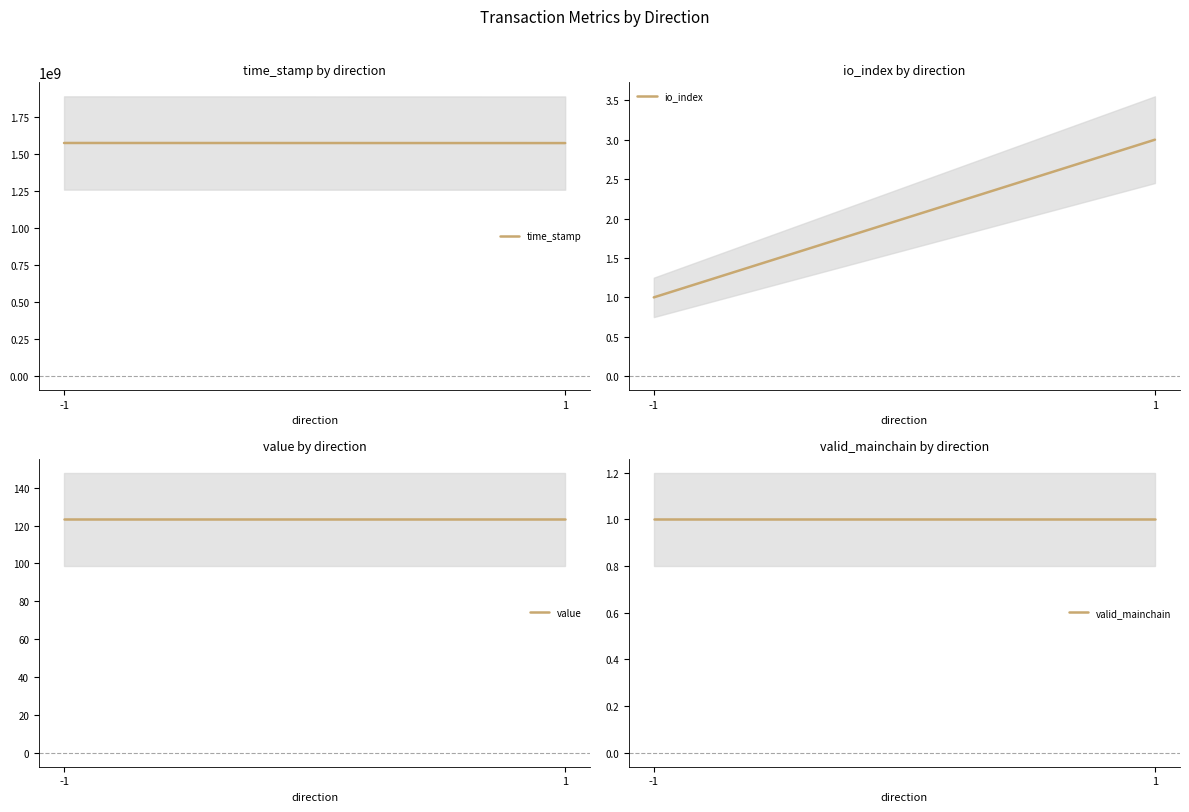

What is the value of the valid_mainchain point at the 1st from the left?

1.0